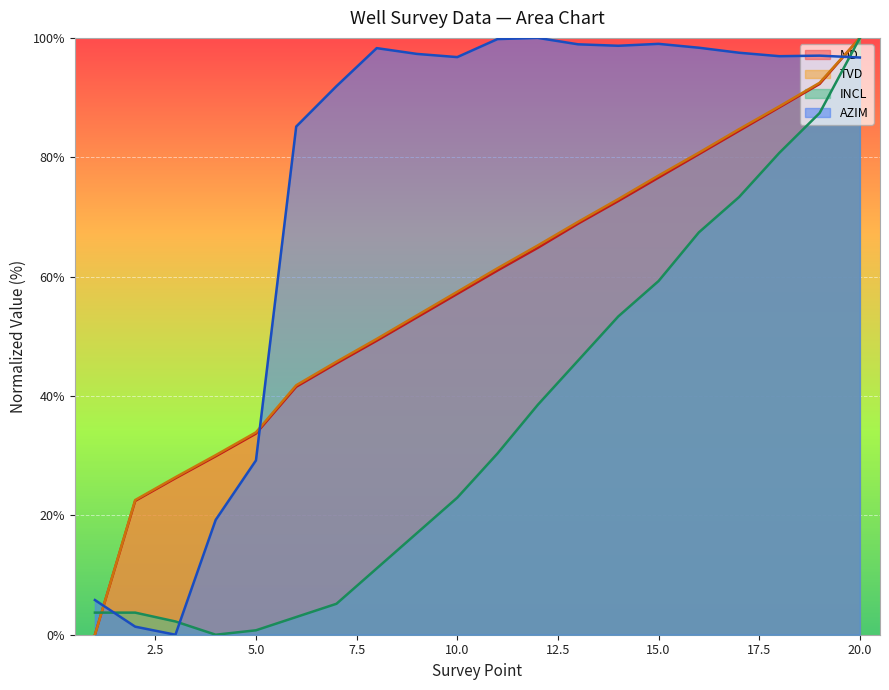

What are all the series names shown in the legend?

MD, TVD, INCL, AZIM